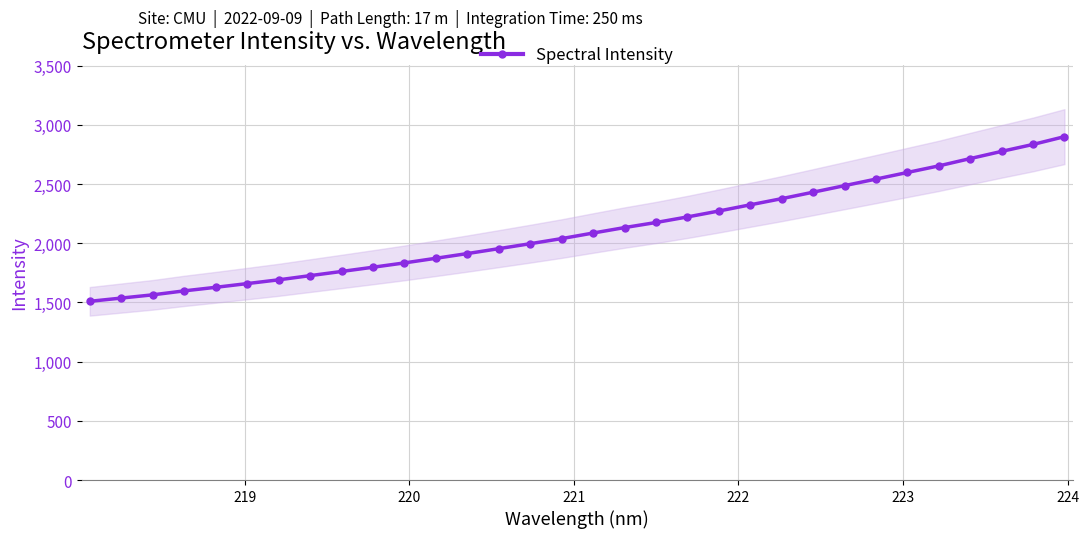

How many distinct data groups are displayed?

1